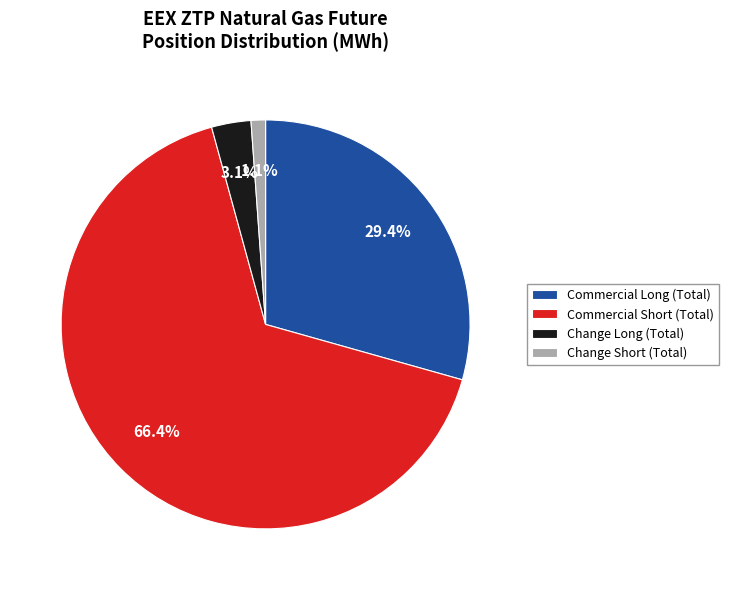

Is there a majority slice in this chart?

Yes